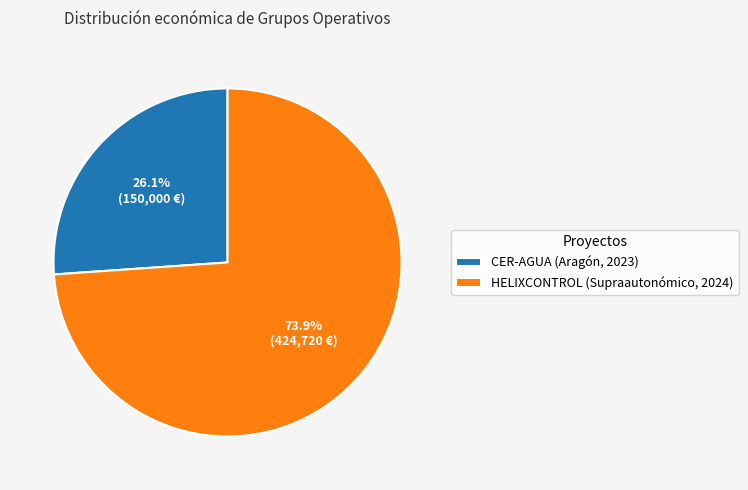

To the nearest percent, what is the average slice percentage?

50%